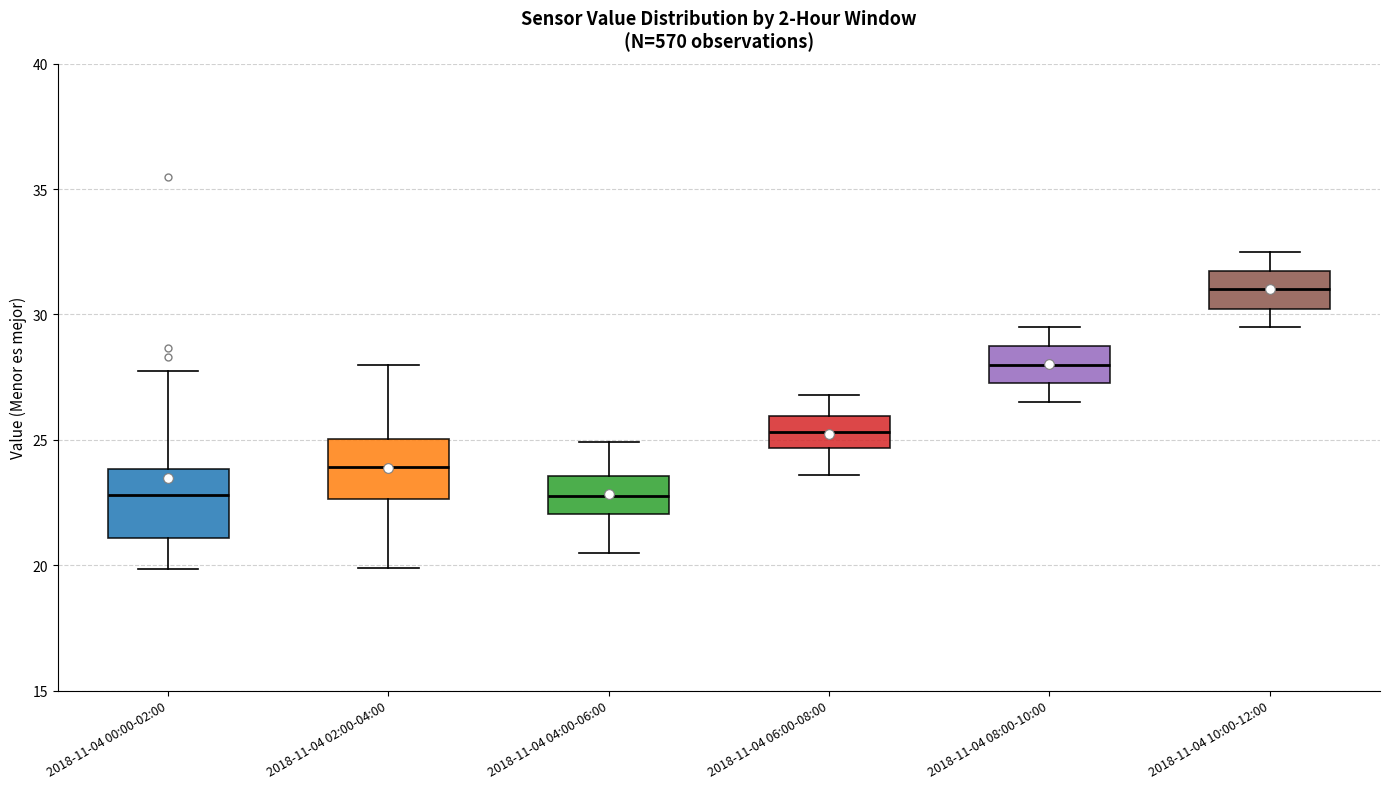

Reading left to right, transcribe this box plot: for each box, give where its median line is, the range the box spans, and where its two whiskers end, as read against the y-axis. The values are not printed on the chart, so give them approximately, as read against the axis.

2018-11-04 00:00-02:00: median 23.0, box 21.0 to 24.0, whiskers 20.0 to 27.5
2018-11-04 02:00-04:00: median 24.0, box 22.5 to 25.0, whiskers 20.0 to 28.0
2018-11-04 04:00-06:00: median 23.0, box 22.0 to 23.5, whiskers 20.5 to 25.0
2018-11-04 06:00-08:00: median 25.5, box 24.5 to 26.0, whiskers 23.5 to 27.0
2018-11-04 08:00-10:00: median 28.0, box 27.5 to 28.5, whiskers 26.5 to 29.5
2018-11-04 10:00-12:00: median 31.0, box 30.0 to 31.5, whiskers 29.5 to 32.5